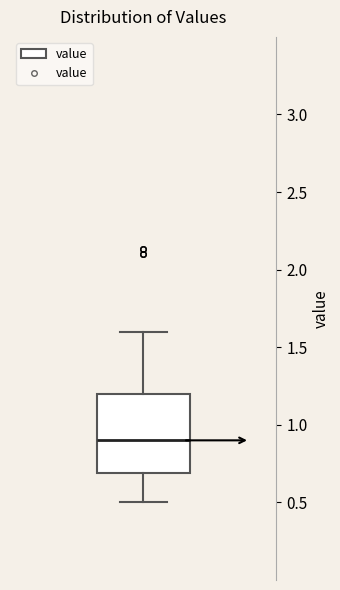

Where does the lower whisker of the box end on the y-axis? The values are not printed on the chart, so give them approximately, as read against the axis.

0.5